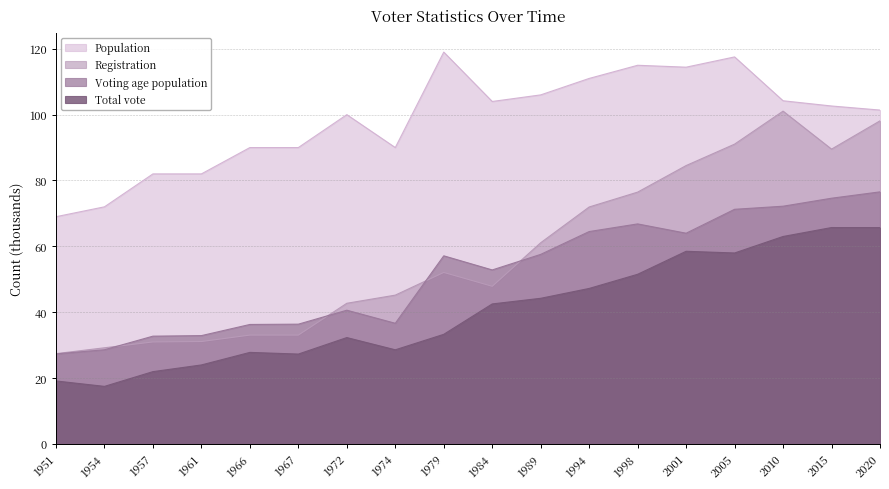

How many values in the Voting age population series are below 57?

9